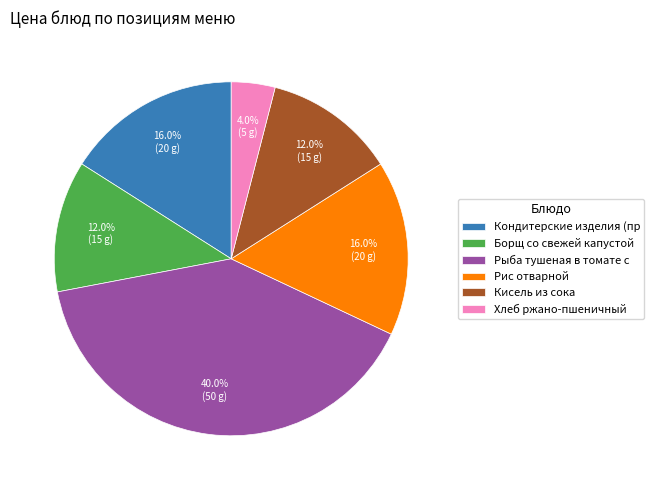

What is the ratio of the value at Кисель из сока to the value at Хлеб ржано-пшеничный?

3.0